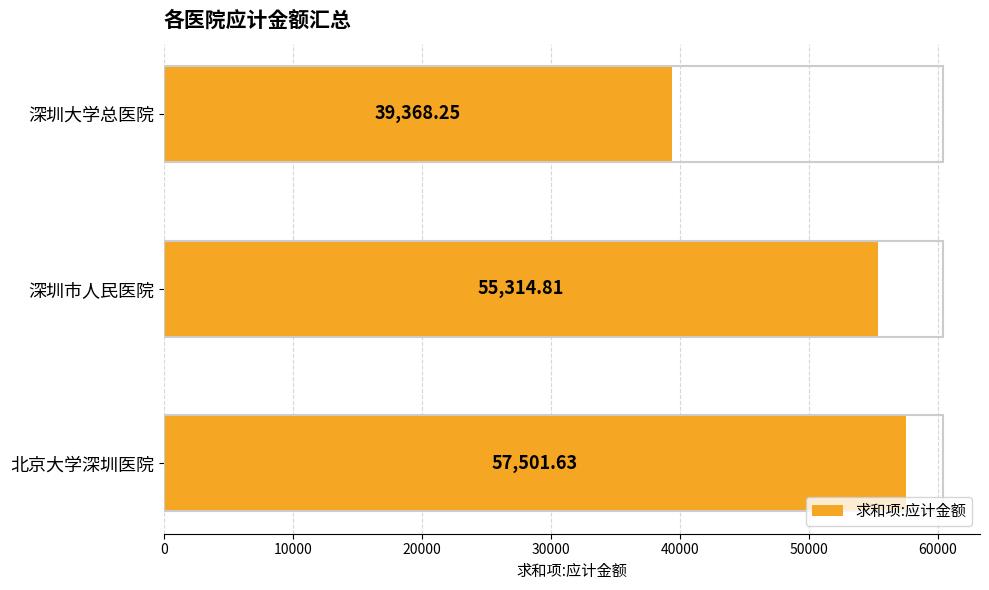

What is the difference between the maximum and minimum values?

18133.4